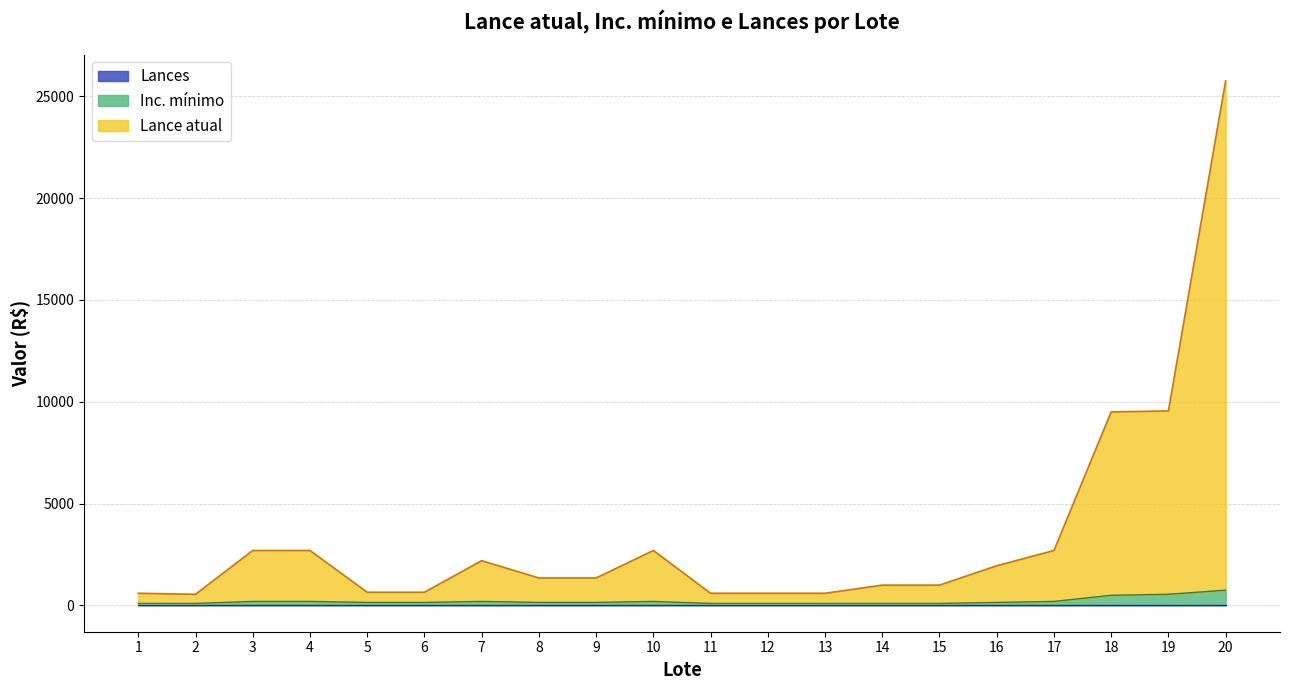

Reading left to right, extract all data points from this chart.

Lance atual: 1=600	2=550	3=2700	4=2700	5=650	6=650	7=2200	8=1350	9=1350	10=2700	11=600	12=600	13=600	14=1000	15=1000	16=1950	17=2700	18=9500	19=9550	20=25750
Inc. mínimo: 1=100	2=100	3=200	4=200	5=150	6=150	7=200	8=150	9=150	10=200	11=100	12=100	13=100	14=100	15=100	16=150	17=200	18=500	19=550	20=750